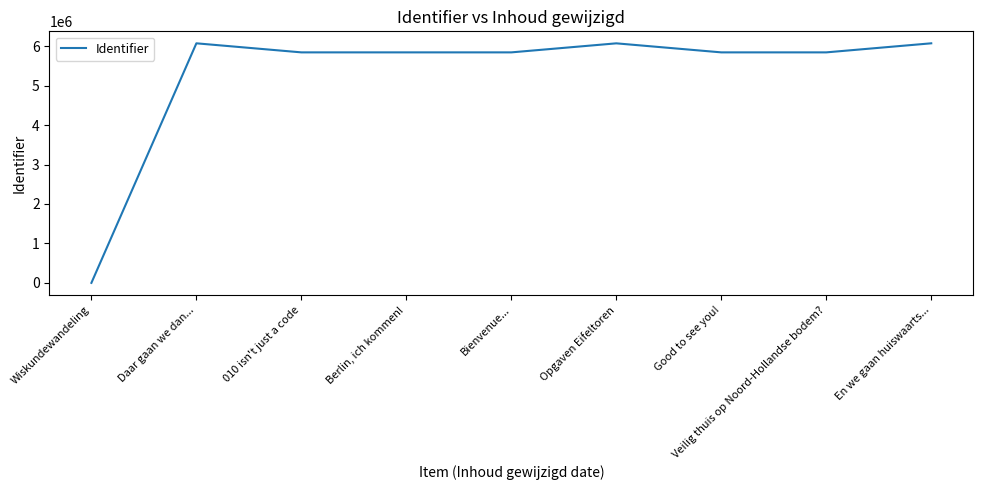

What is the approximate value at Daar gaan we dan...?

6074348